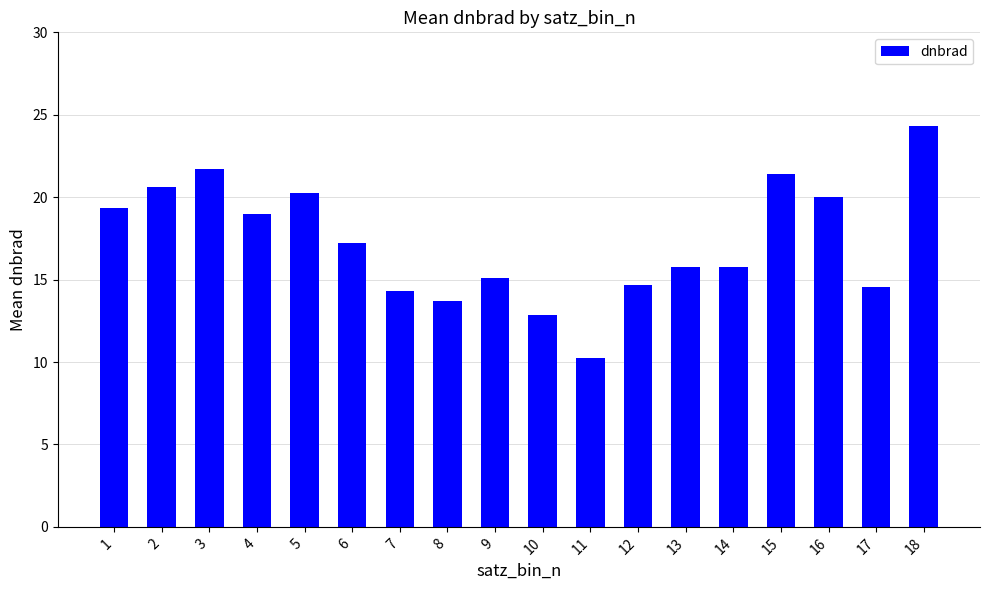

What is the change in value from 3 to 8?

-8.0